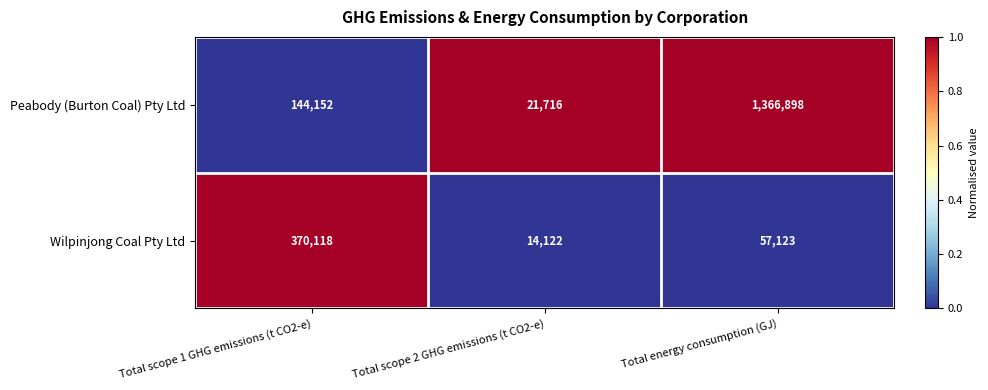

What value does the Peabody (Burton Coal) Pty Ltd series have at Total scope 1 GHG emissions (t CO2-e), to the nearest 10?

144150